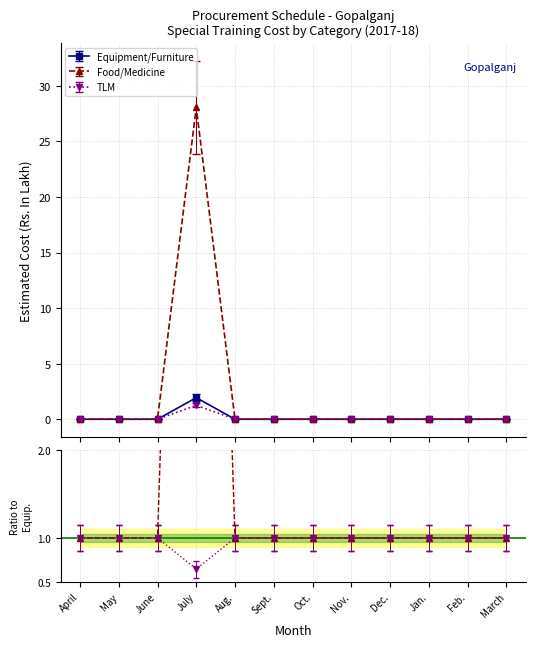

What position from the right is Feb.?

2